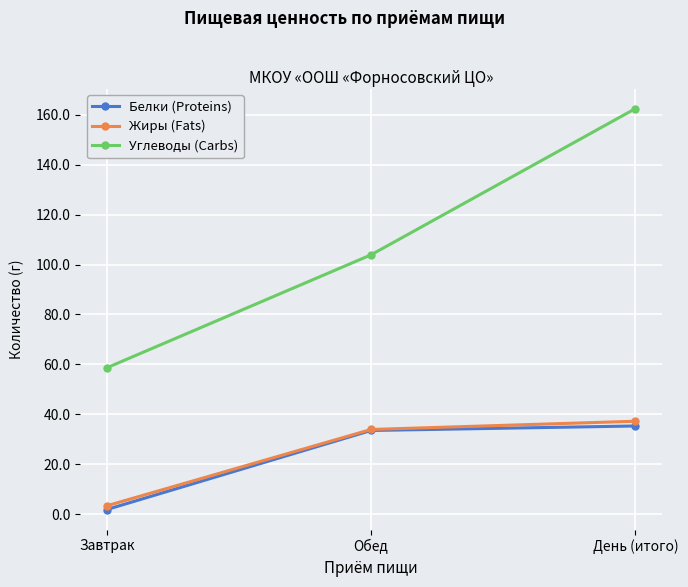

Does the chart have visible grid lines?

Yes